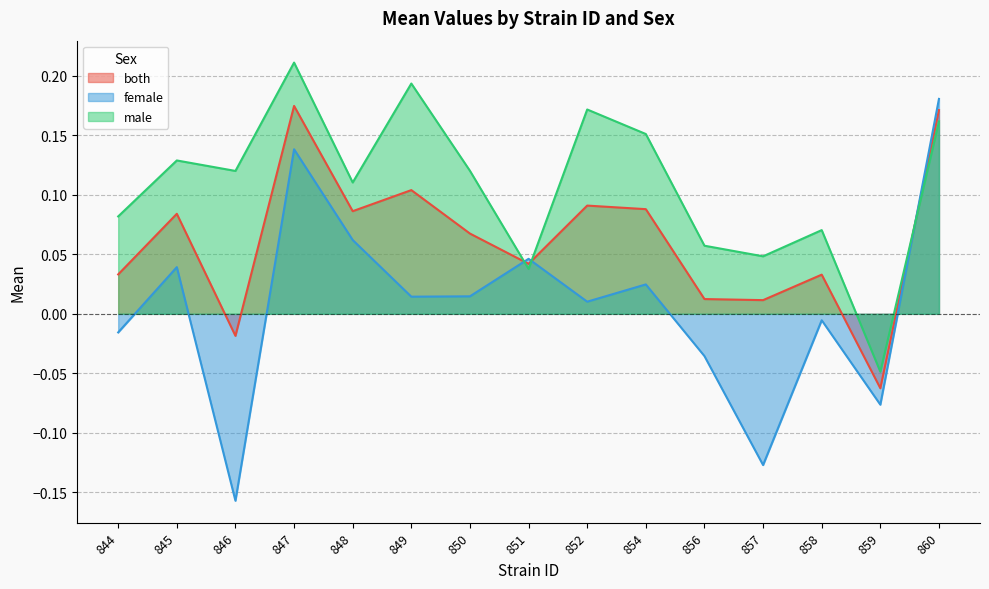

What is the total value across all series at 860?

0.5